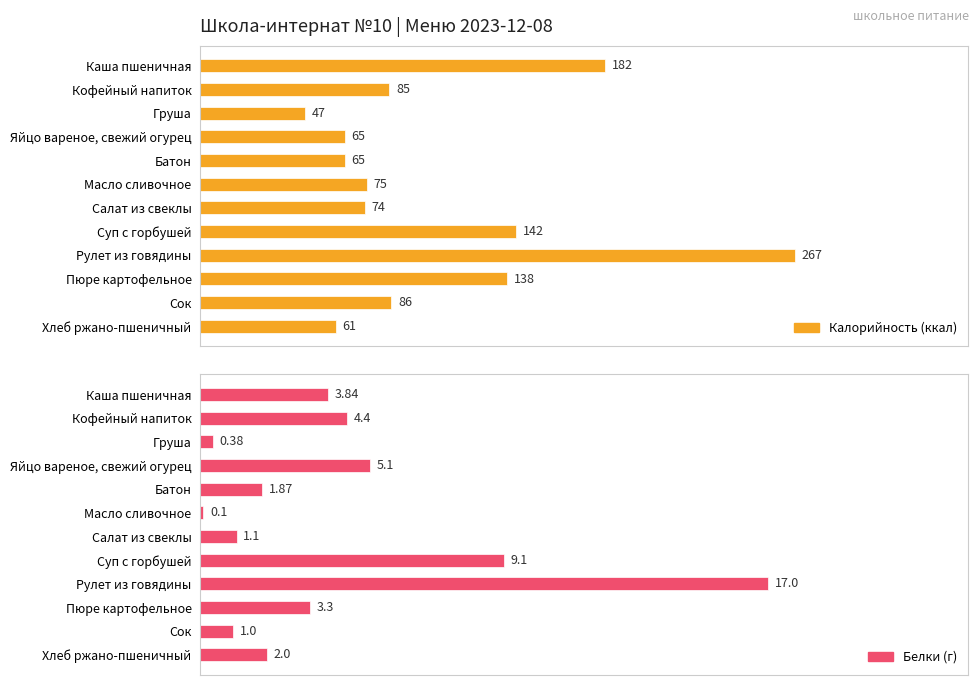

Rank the series by their average value, from highest to lowest.

Калорийность (ккал), Белки (г)